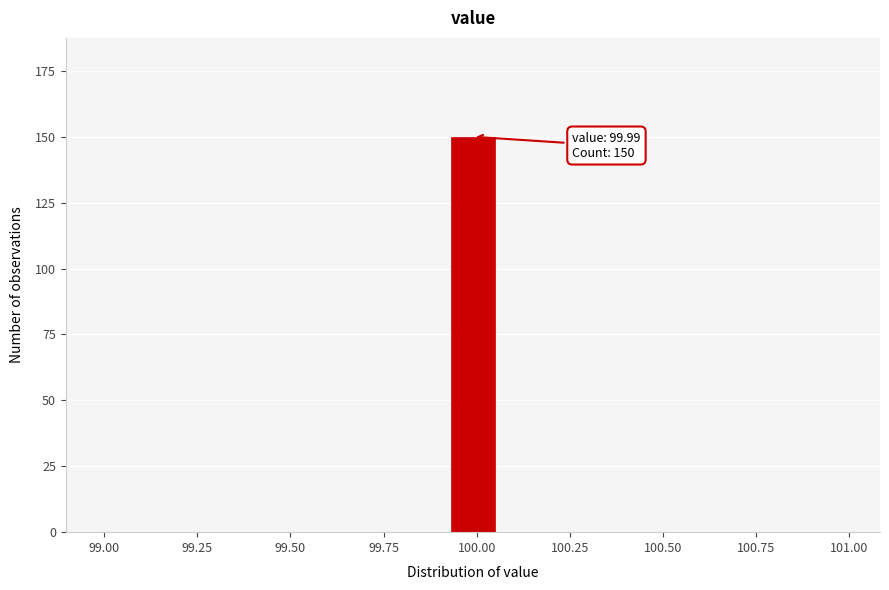

Around what value on the x-axis is the tallest bar? Give the approximate position of its centre, as read against the axis.

100.00